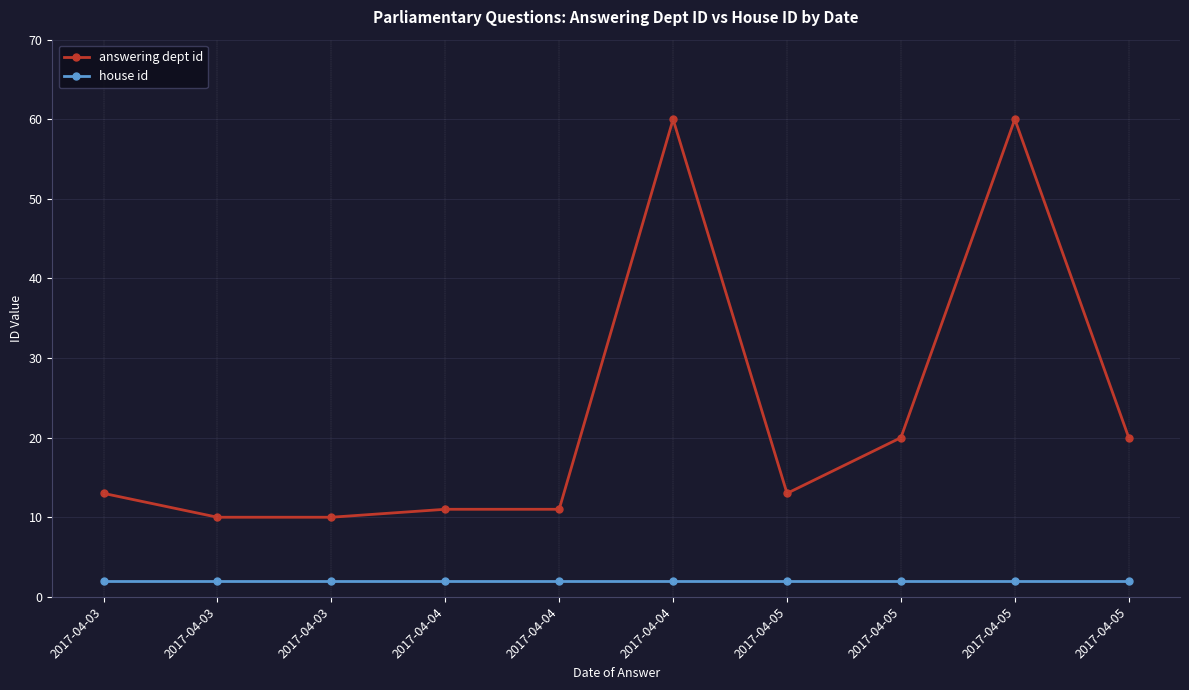

What is the difference between the maximum and minimum values in the answering dept id series?

50